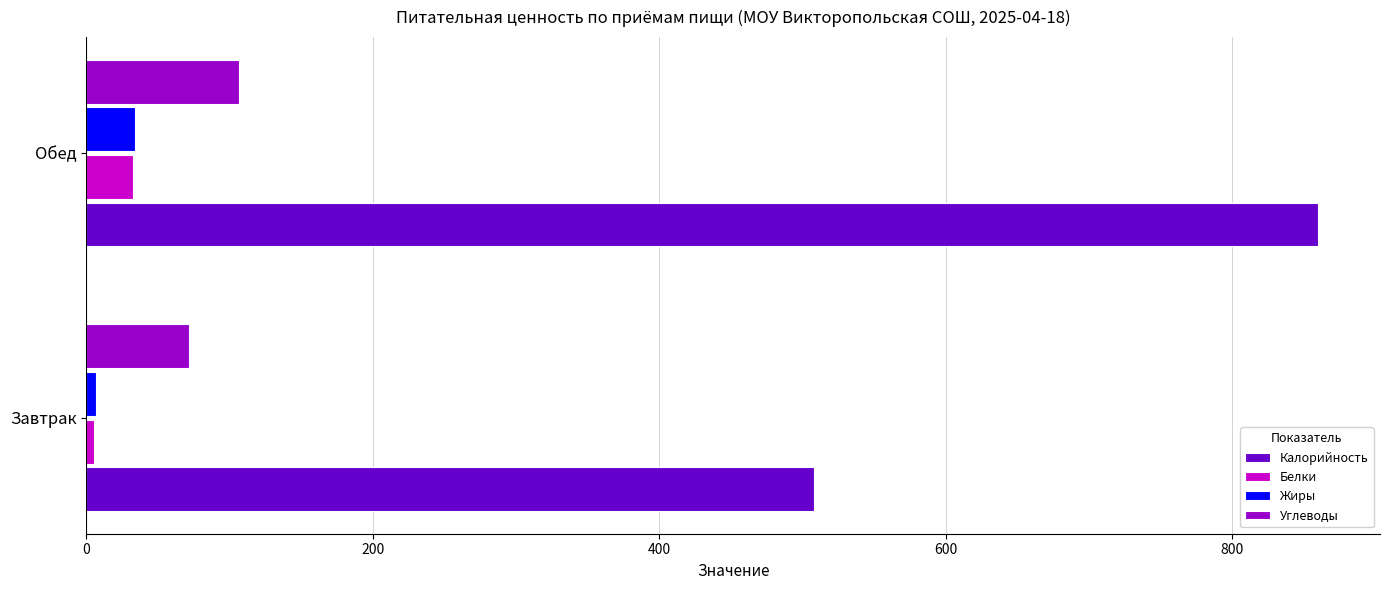

What is the difference between the highest and lowest values at Обед?

827.3